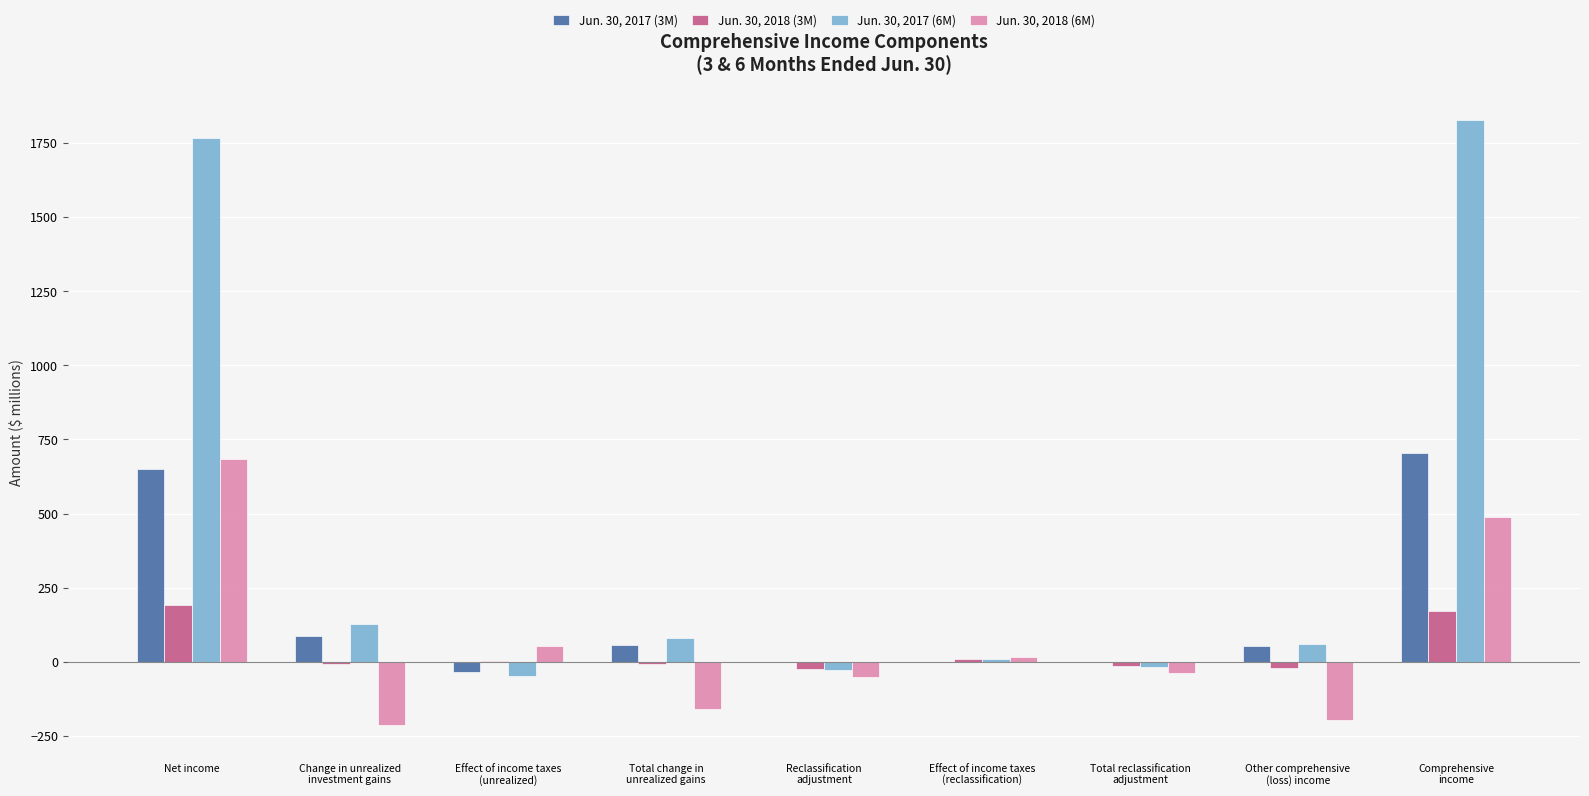

What is the maximum value shown in the chart?

1826